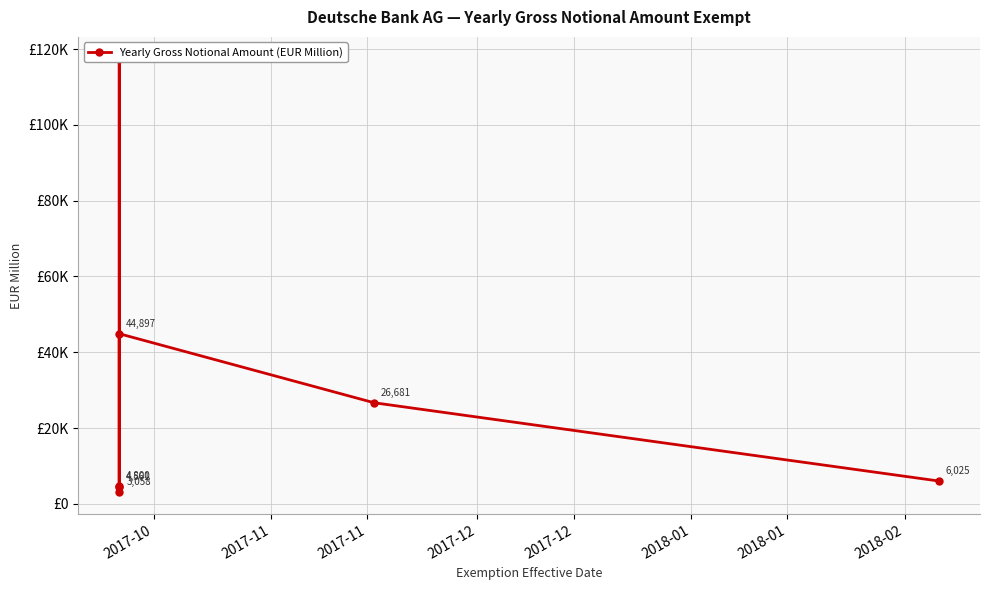

How many values exceed 6025?

3